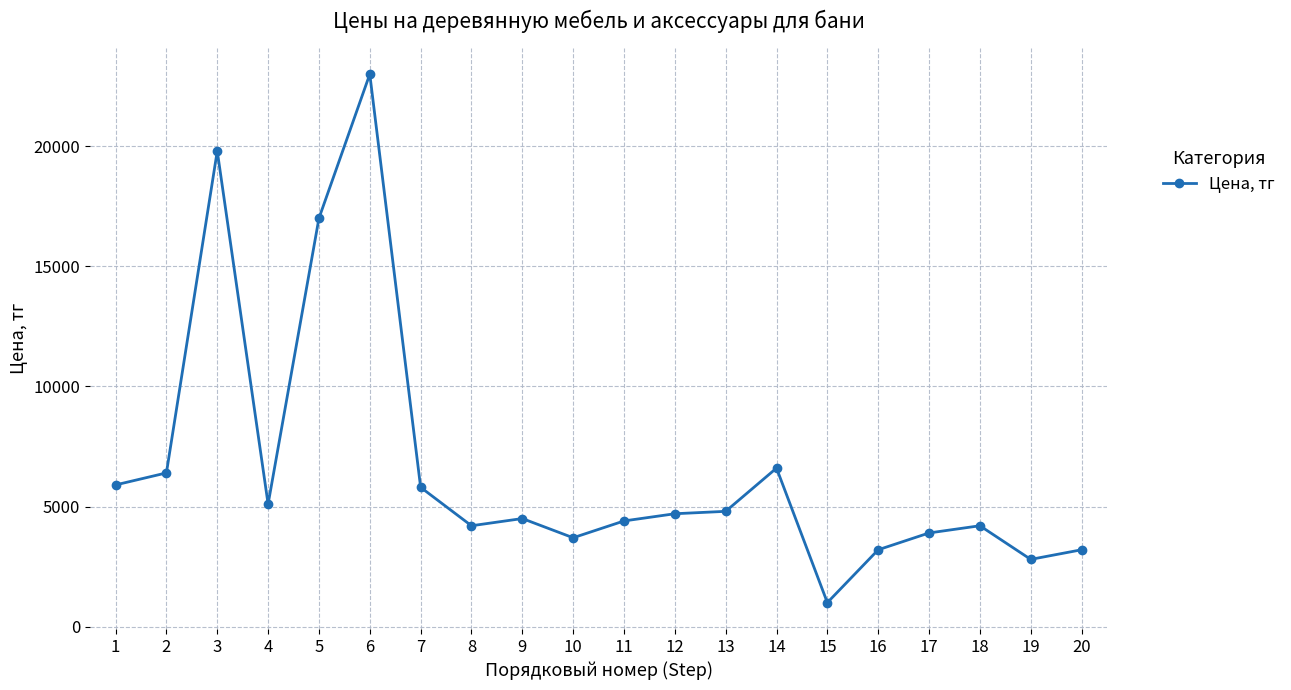

True or false: the data shows 2800 at 19.

True